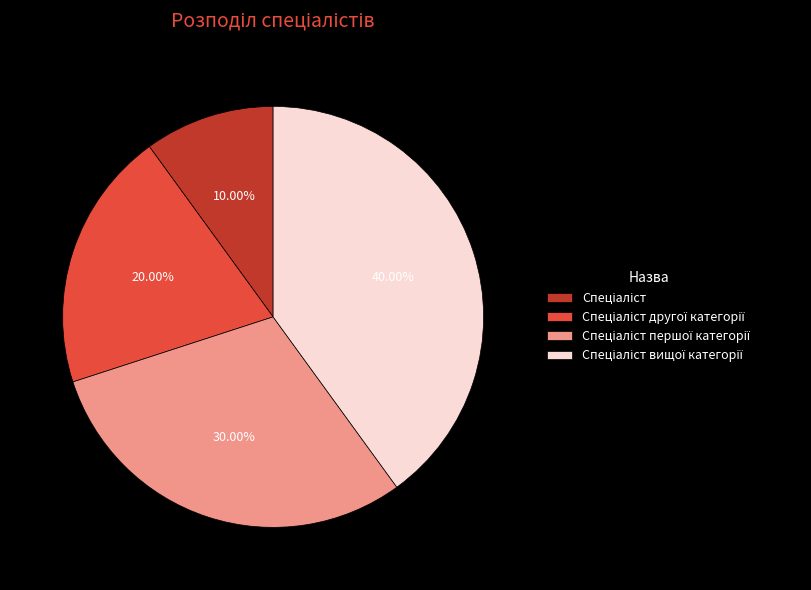

Is there any slice that represents more than half of the pie?

No